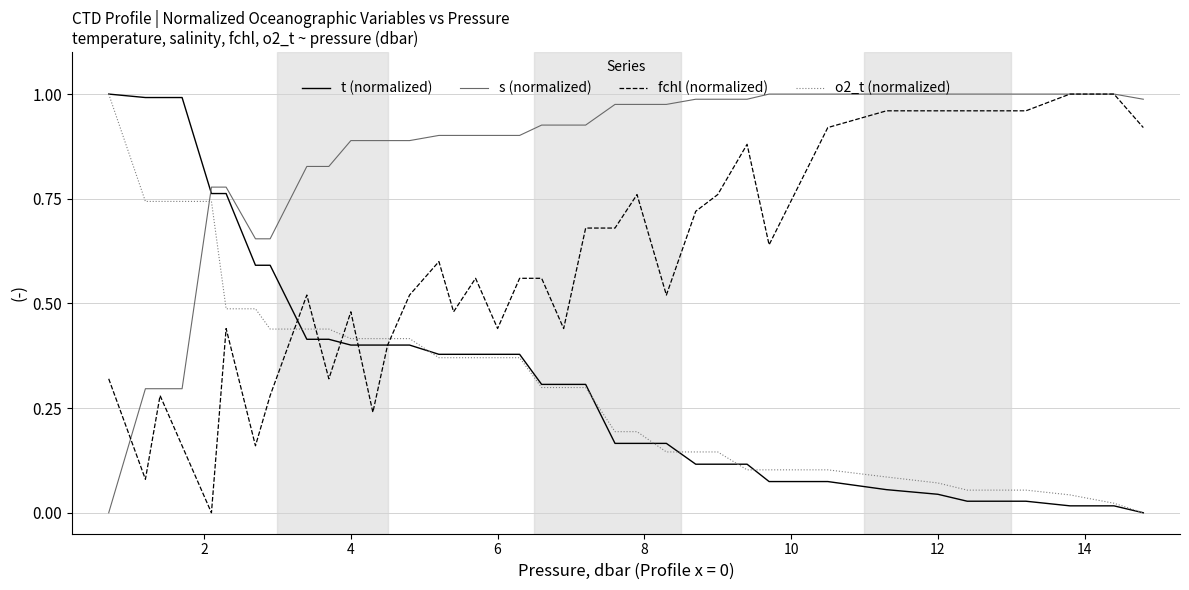

Which series has the largest total across all categories?

s (normalized)